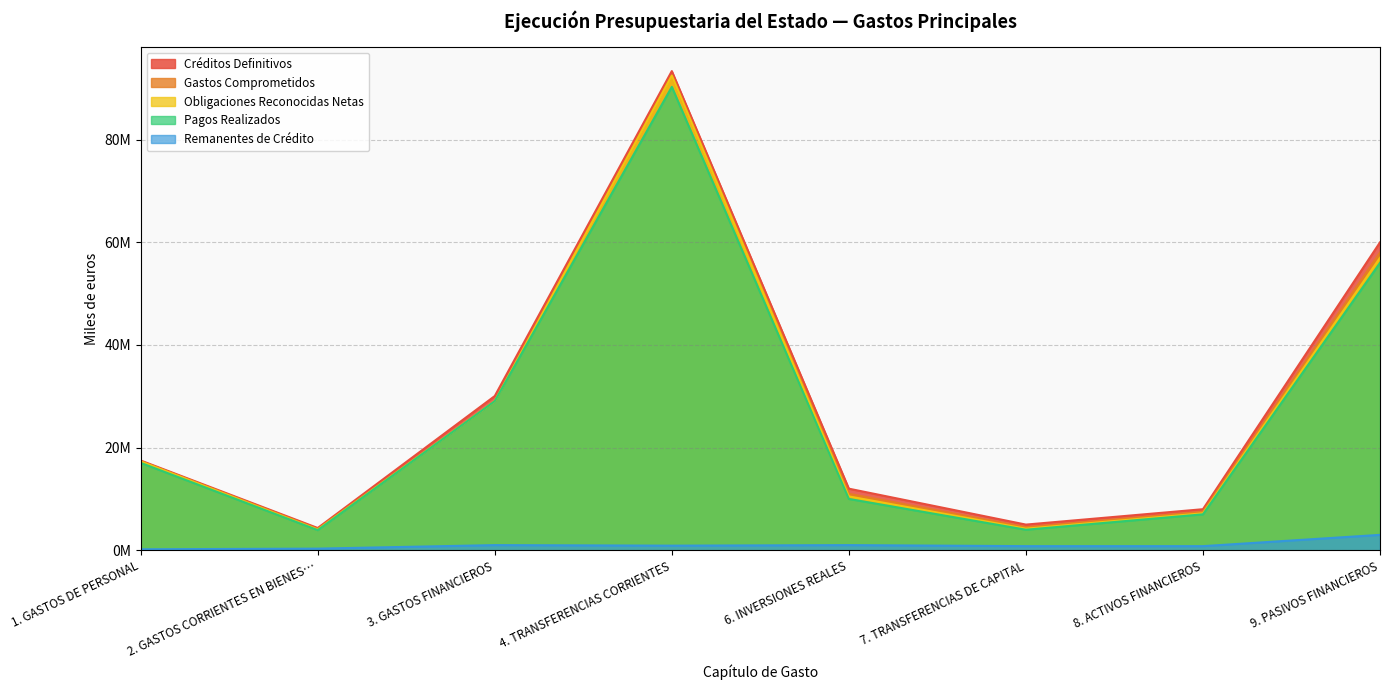

Does the chart display data point markers on the line(s)?

No